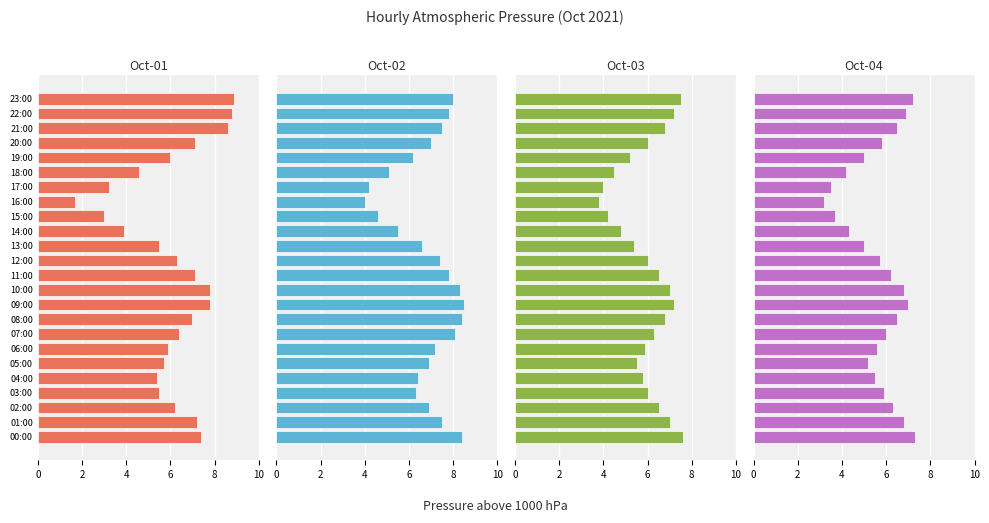

What is the difference between the maximum and minimum values in the Oct-01 series?

7.2